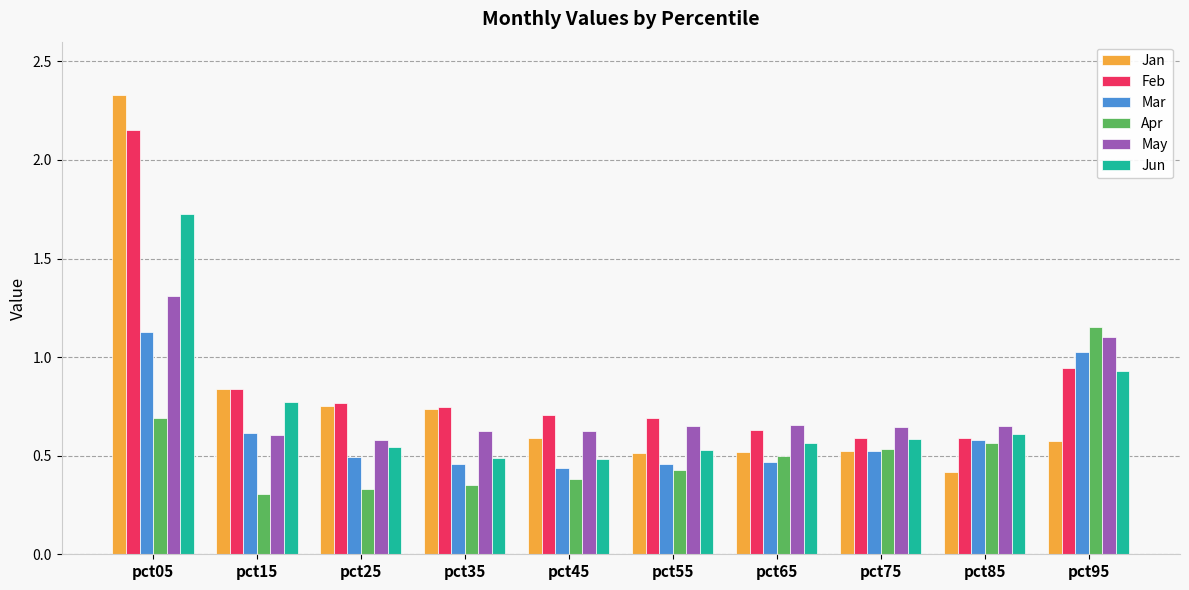

Does the chart contain any negative values?

No